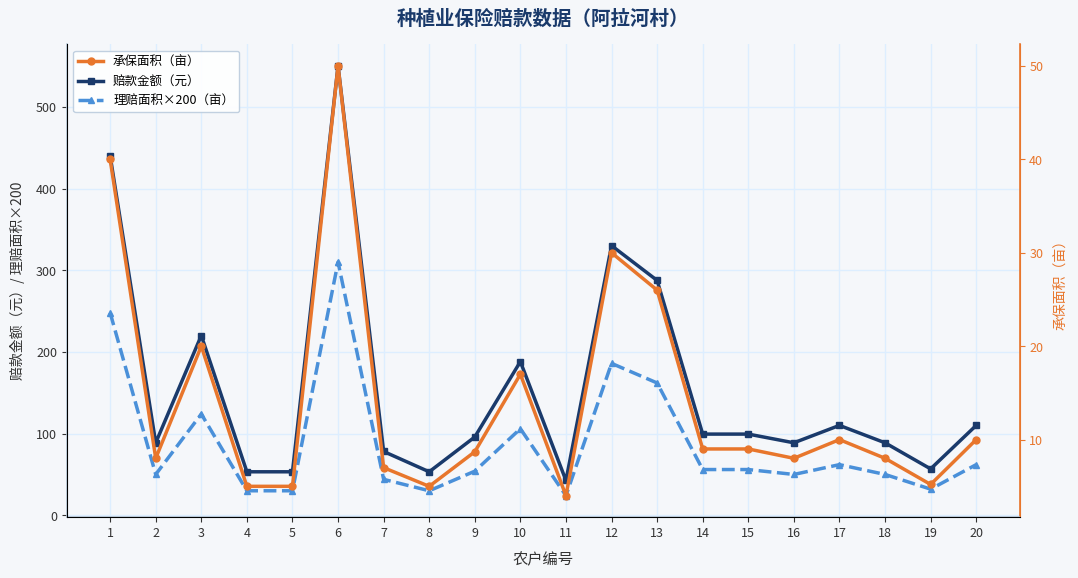

In 赔款金额（元）, how many points are lower than both neighbors (excluding endpoints)?

5